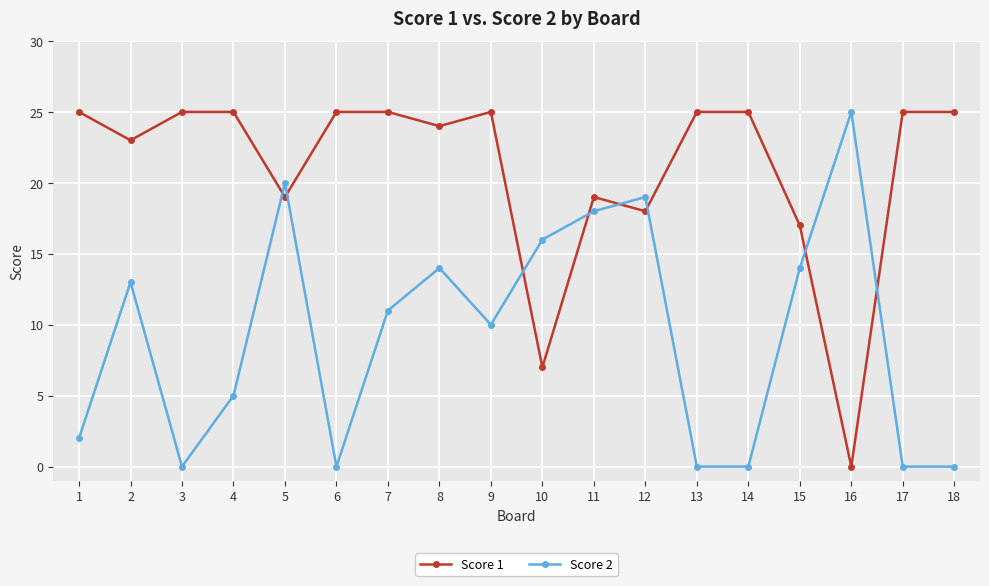

List the series in order of their overall mean, highest first.

Score 1, Score 2